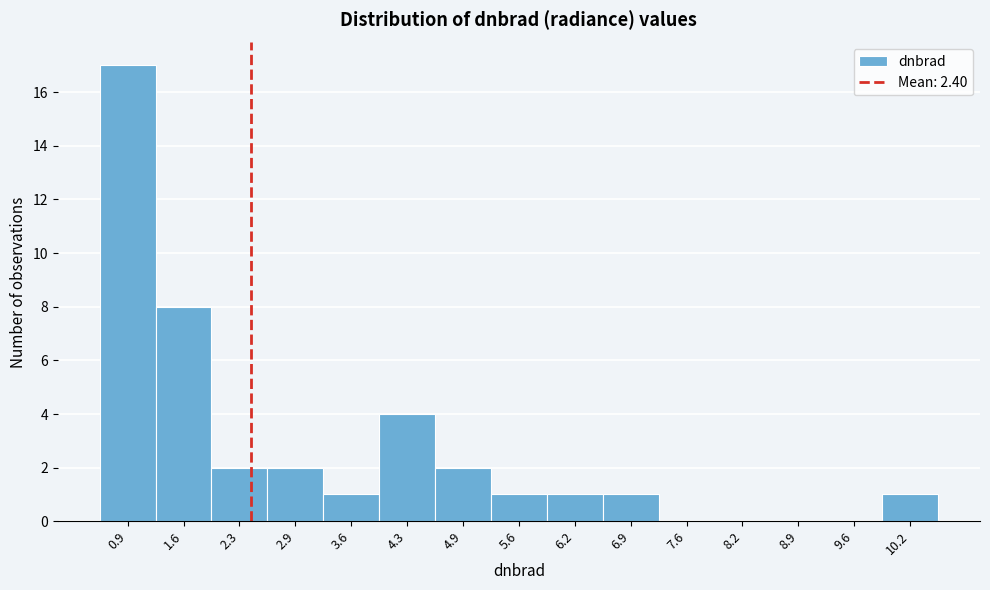

Reading left to right, transcribe this chart: for each bar, give the range it covers on the x-axis and its height. Neither the bar edges nor the heights are printed on the chart, so give them approximately, as read against the axes.

0.6 to 1.3: 17
1.3 to 1.9: 8
1.9 to 2.6: 2
2.6 to 3.3: 2
3.3 to 3.9: 1
3.9 to 4.6: 4
4.6 to 5.3: 2
5.3 to 5.9: 1
5.9 to 6.6: 1
6.6 to 7.2: 1
7.2 to 7.9: 0
7.9 to 8.6: 0
8.6 to 9.2: 0
9.2 to 9.9: 0
9.9 to 10.6: 1